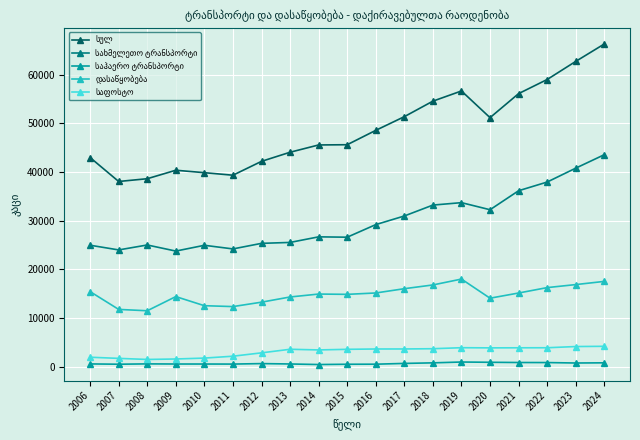

Which label corresponds to the largest value in the chart?

2024